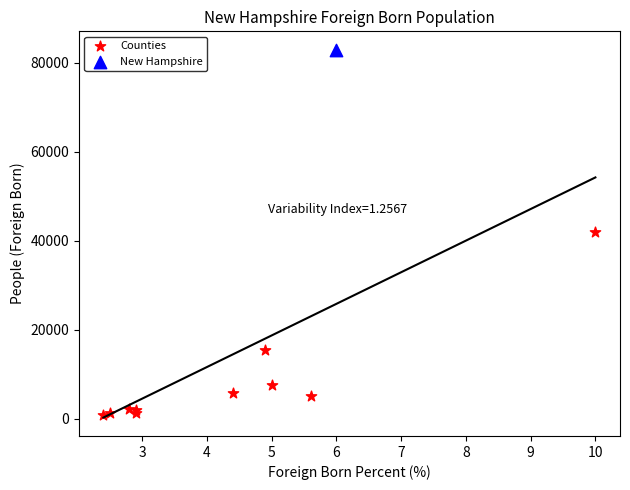

What are all the series names shown in the legend?

Counties, New Hampshire